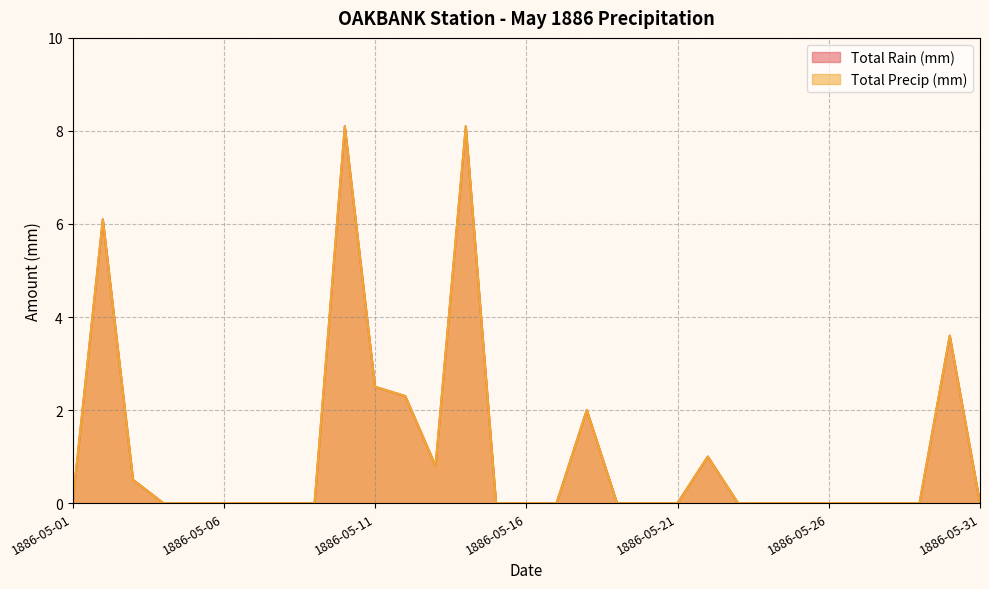

At how many categories does at least one series exceed 5?

3